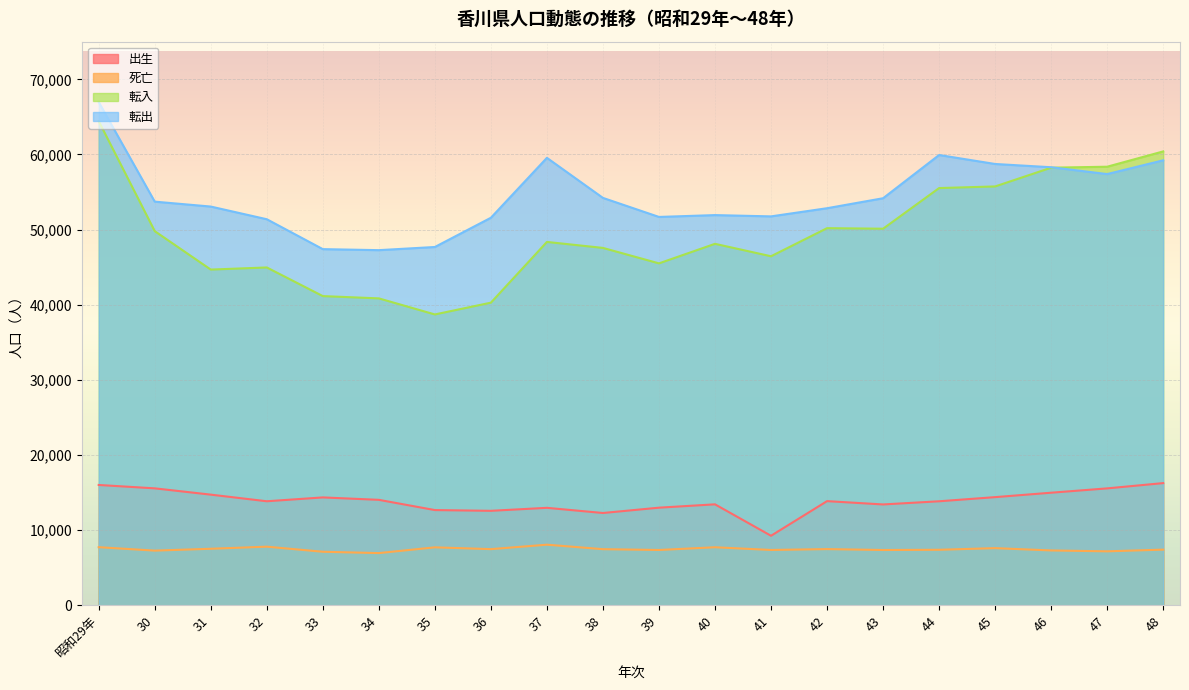

How many lines are shown in the chart?

4